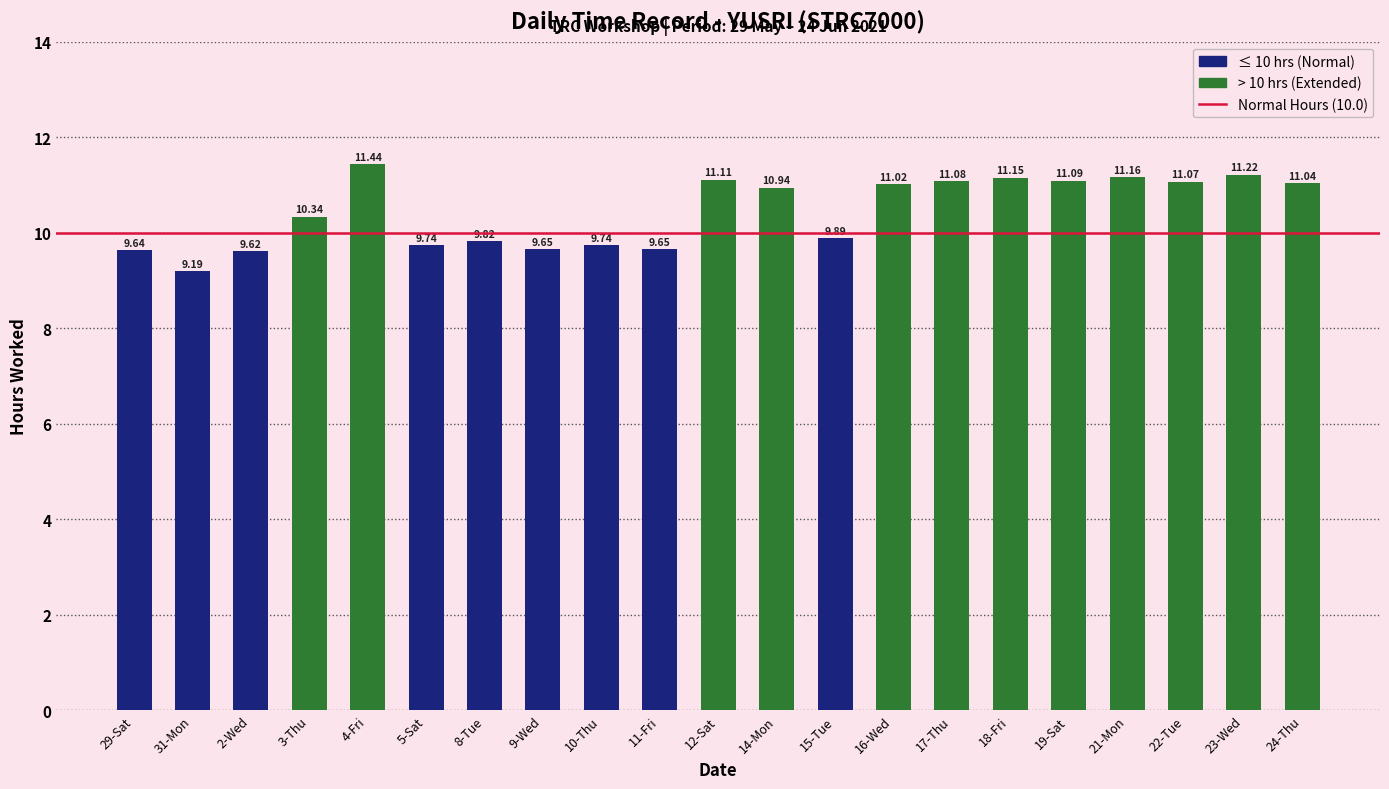

How many data points are less than 10?

9